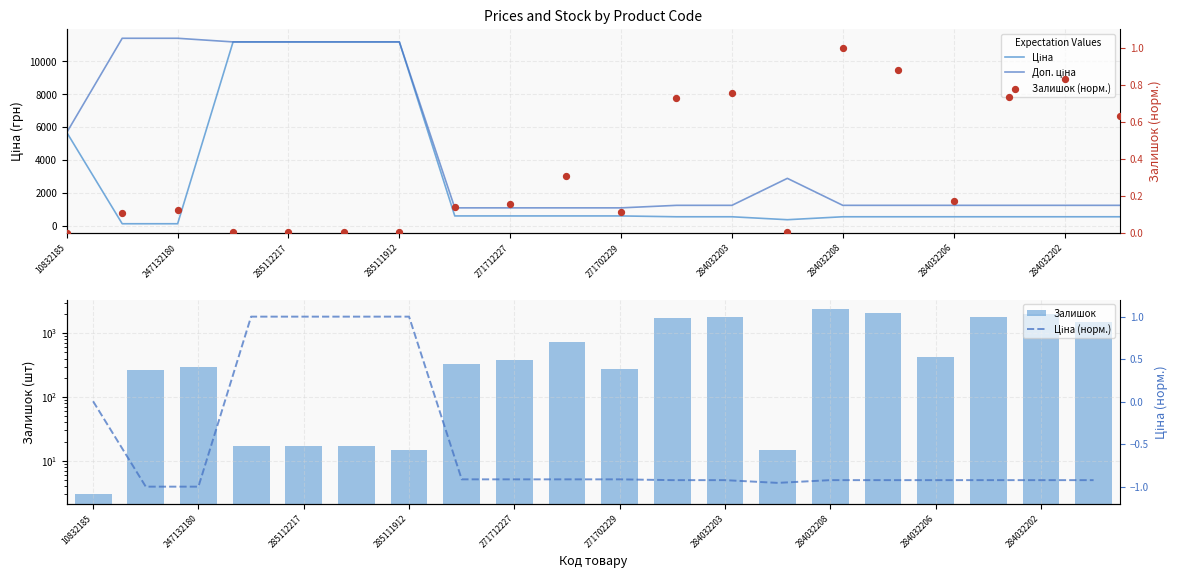

Which series has the widest spread of Y values?

Ціна